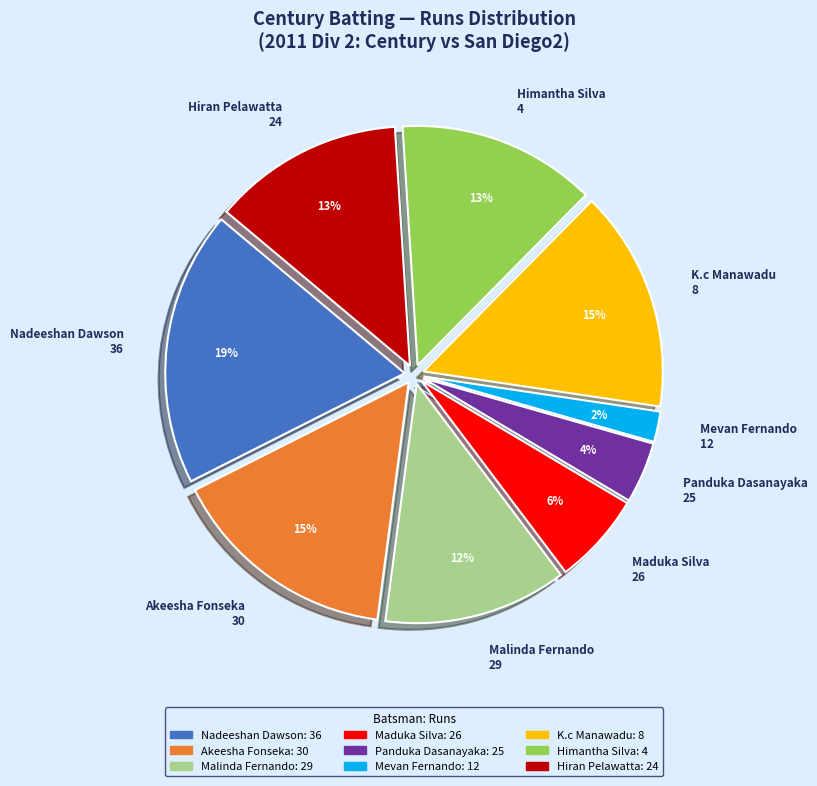

Approximately how many times larger is the value at Maduka Silva 26 compared to Panduka Dasanayaka 25?

1.5